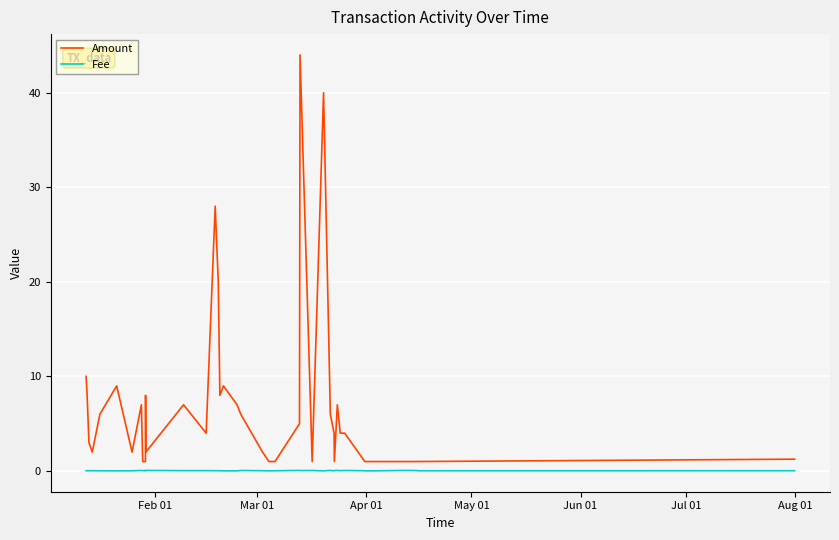

Which series has the widest spread of values?

Amount